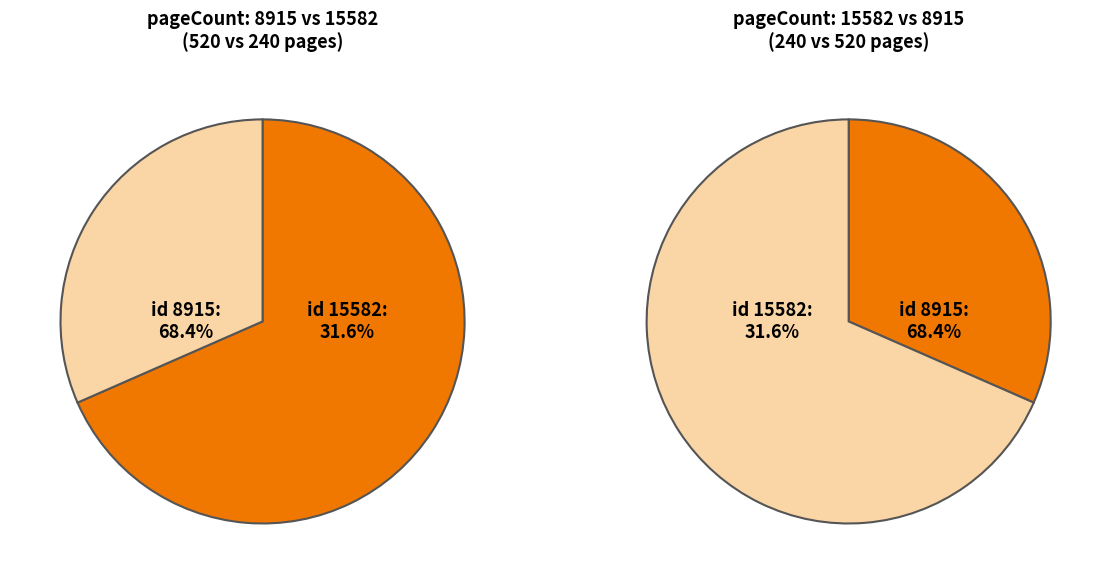

To the nearest percent, what is the average slice percentage?

50%